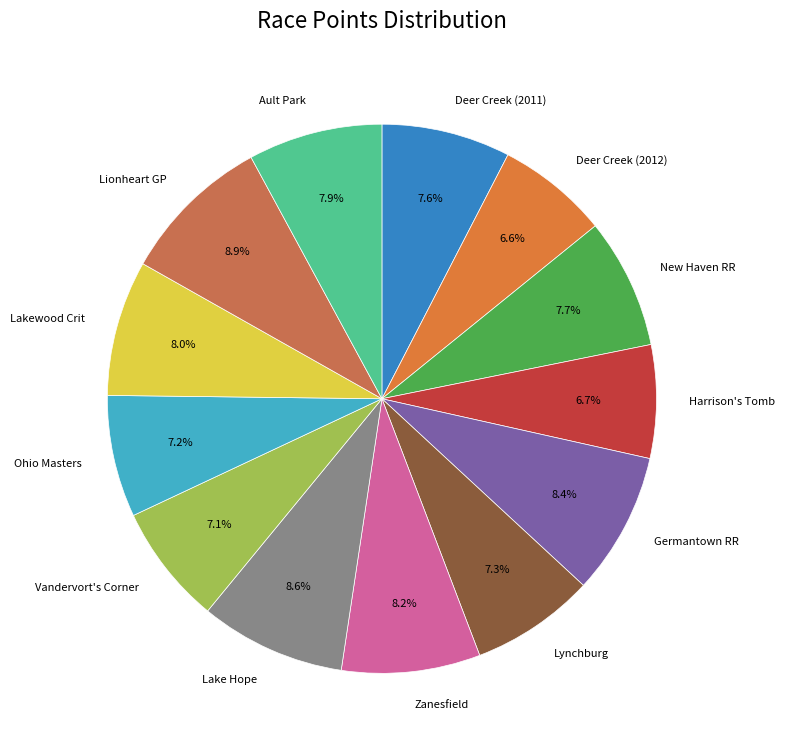

Does Harrison's Tomb account for over 50% of the chart?

No